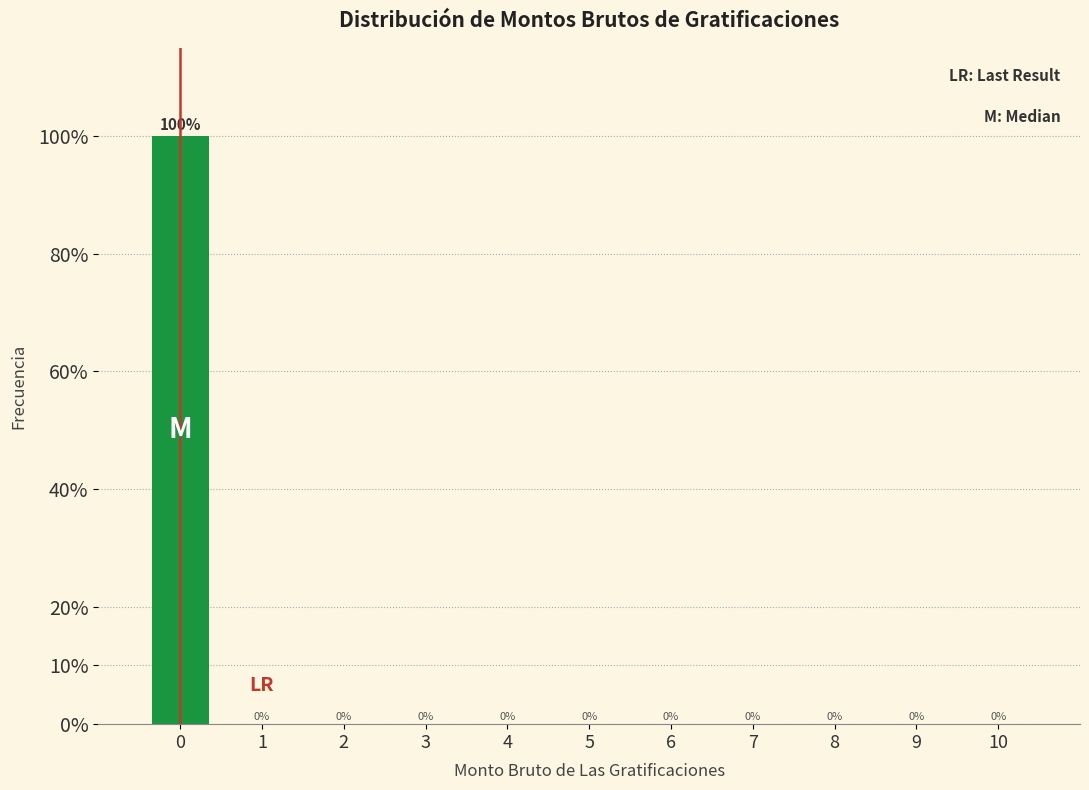

Reading right to left, extract all data points from this chart.

10=0	9=0	8=0	7=0	6=0	5=0	4=0	3=0	2=0	1=0	0=100